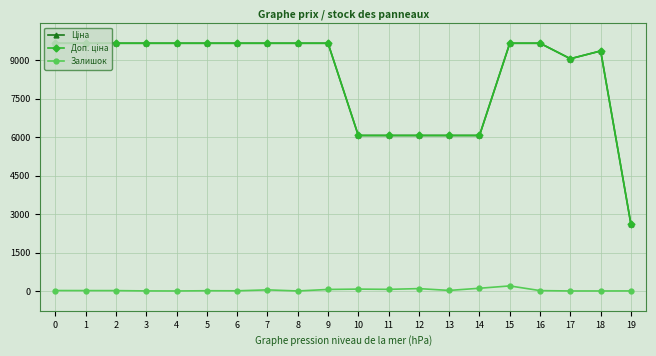

What is the maximum value shown in the chart?

9664.7